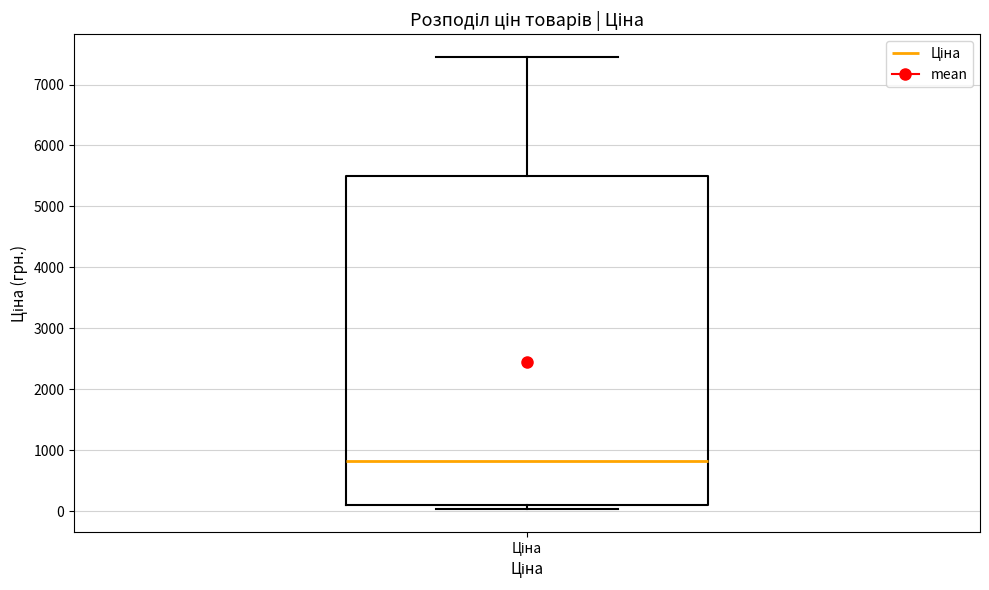

Where is the lower edge of the box for Ціна on the y-axis? The values are not printed on the chart, so give them approximately, as read against the axis.

100